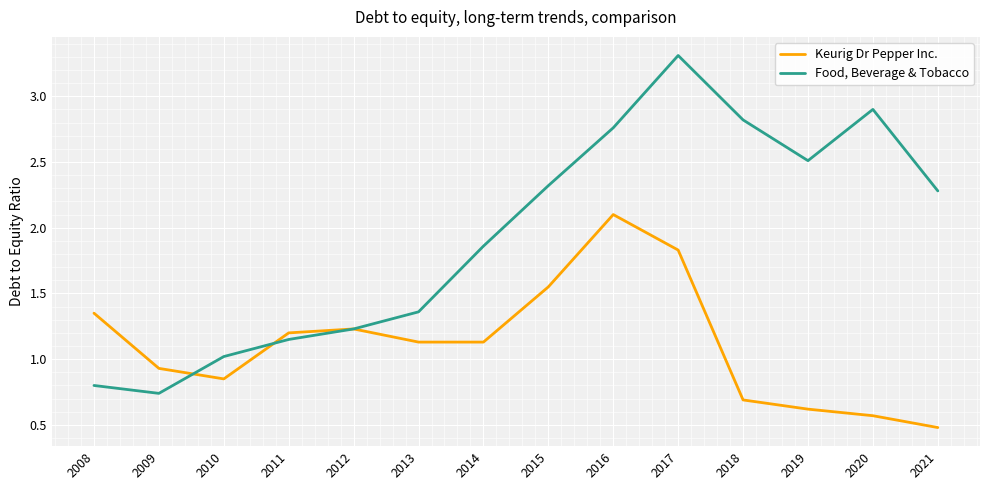

True or false: Food, Beverage & Tobacco has a value of 4.0 at 2020.

False